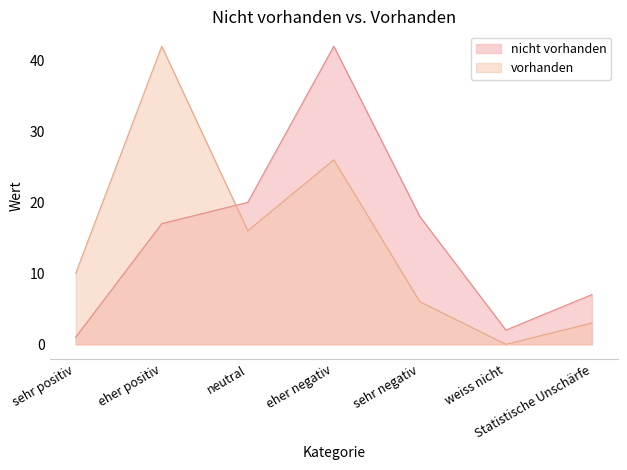

True or false: vorhanden has a value of 3 at Statistische Unschärfe.

True